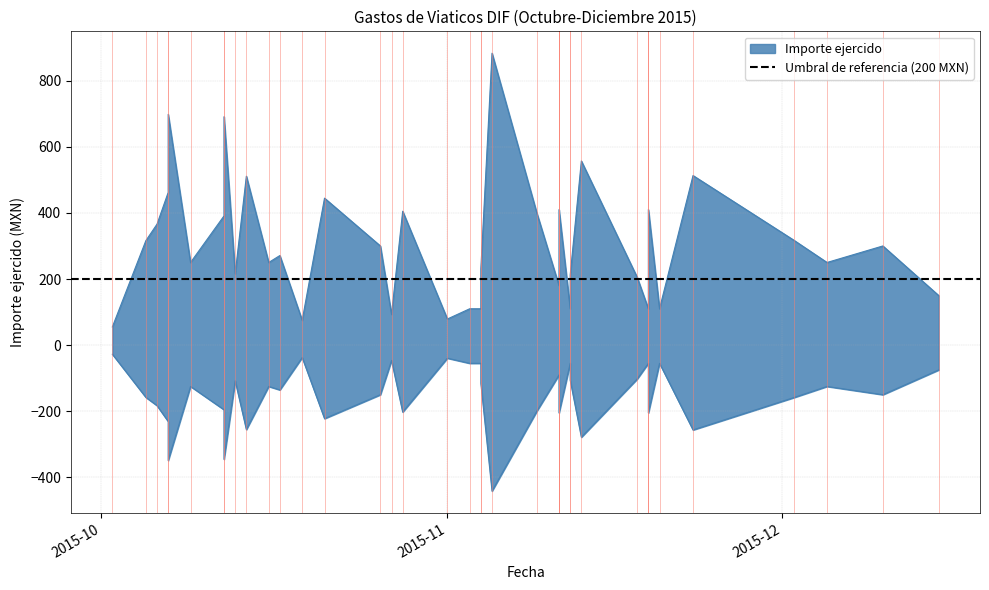

What is the difference between the maximum and minimum values in the Importe ejercido series?

828.0